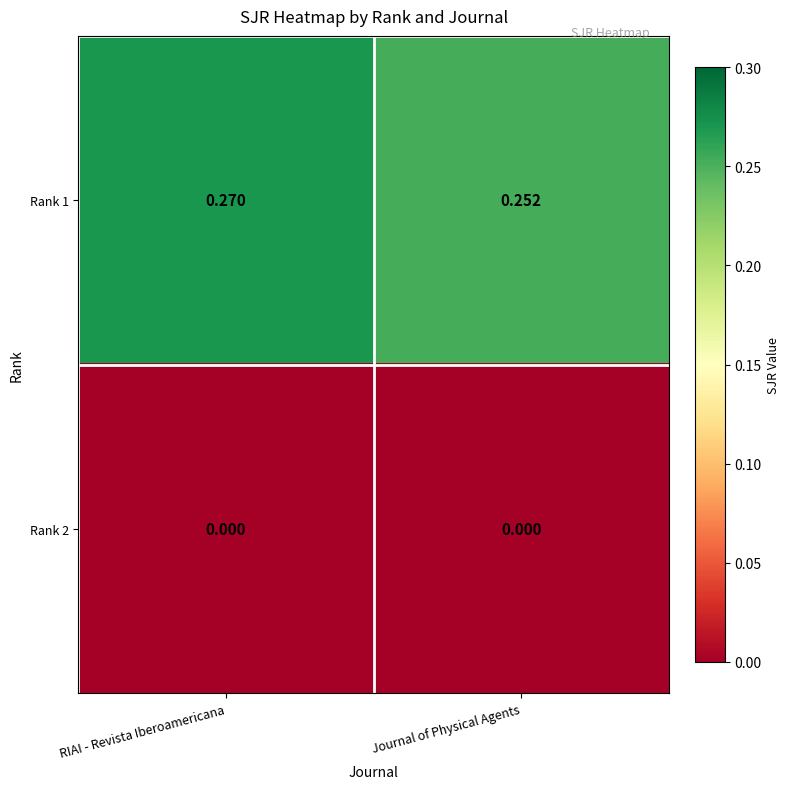

Which category has the highest value across all series?

RIAI - Revista Iberoamericana